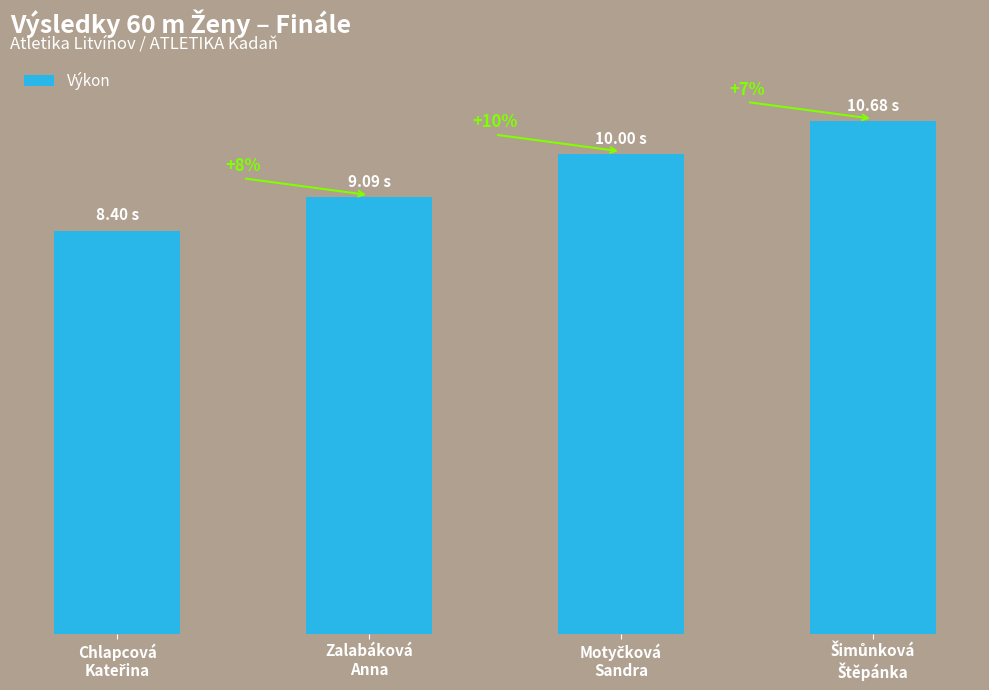

List the labels in order of value, smallest first.

Chlapcová
Kateřina, Zalabáková
Anna, Motyčková
Sandra, Šimůnková
Štěpánka